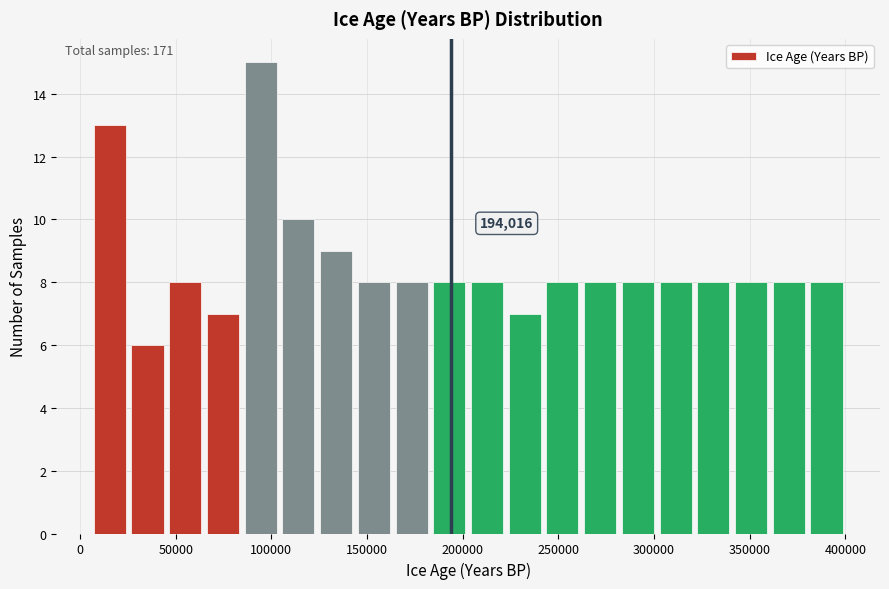

Read against the x-axis, roughly where is the centre of the tallest bar?

95000